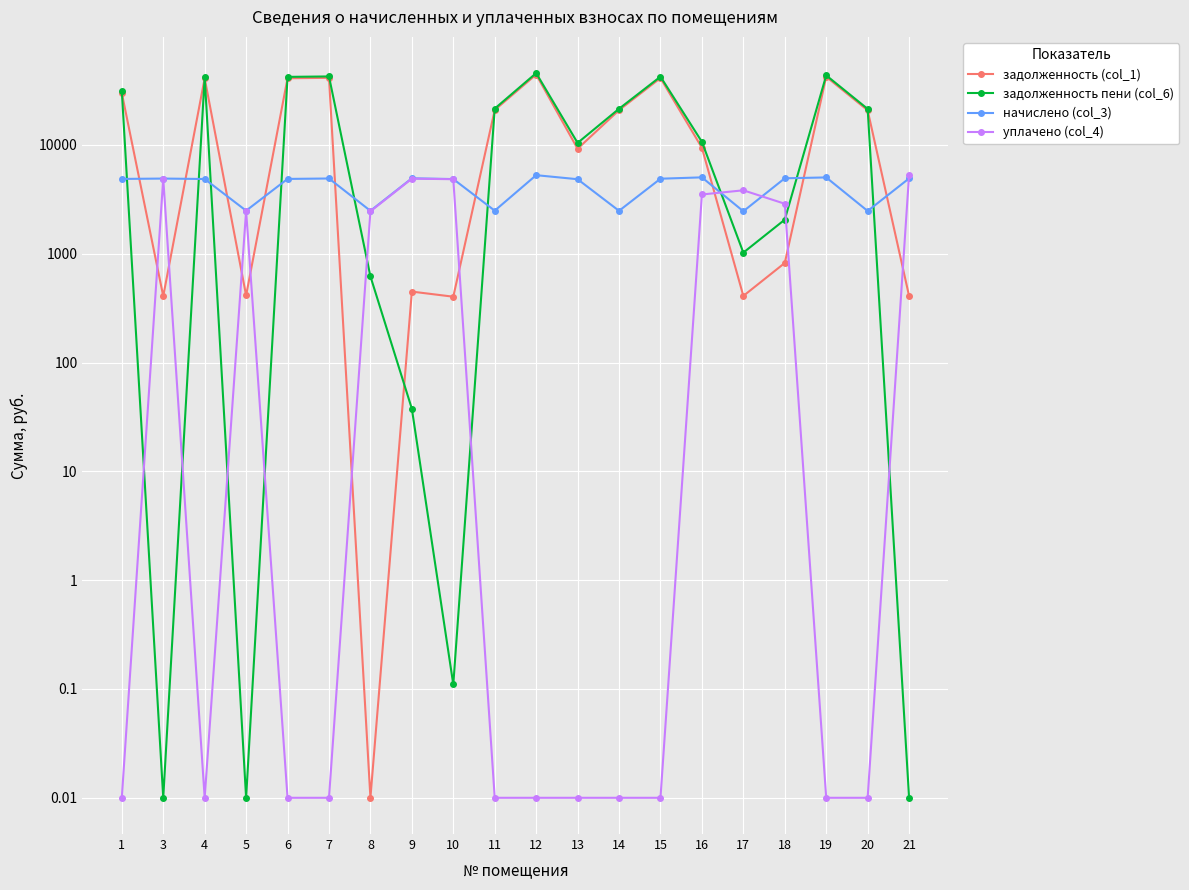

Which label corresponds to the largest value in the chart?

12